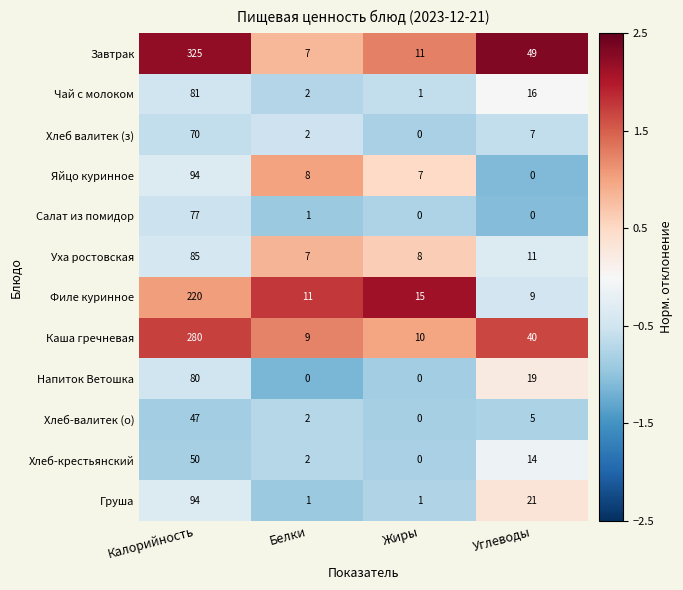

What is the difference between the maximum and minimum values in the Чай с молоком series?

80